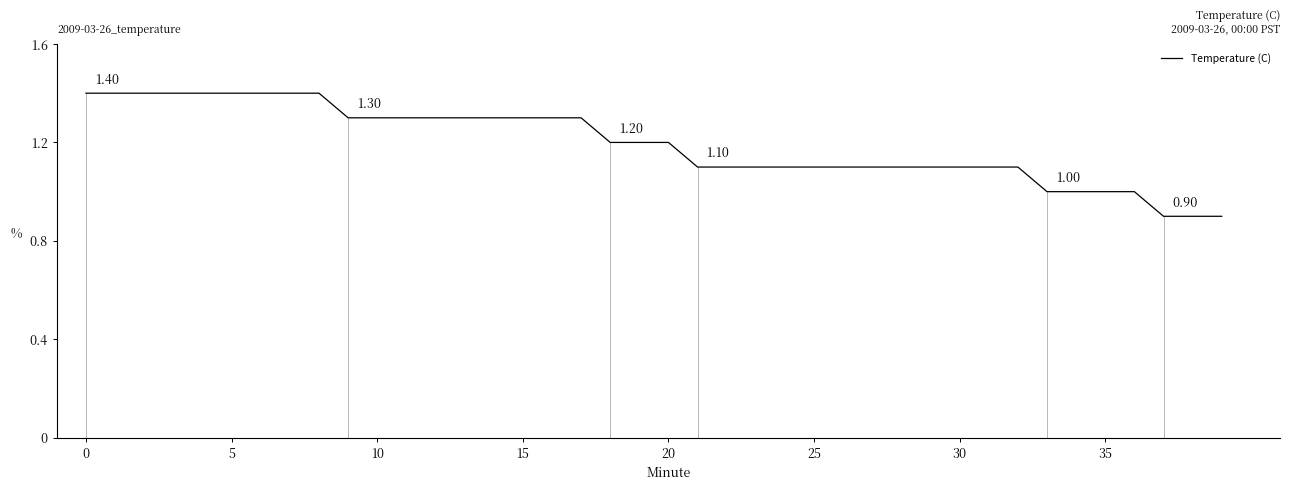

Does the chart display data point markers on the line(s)?

No